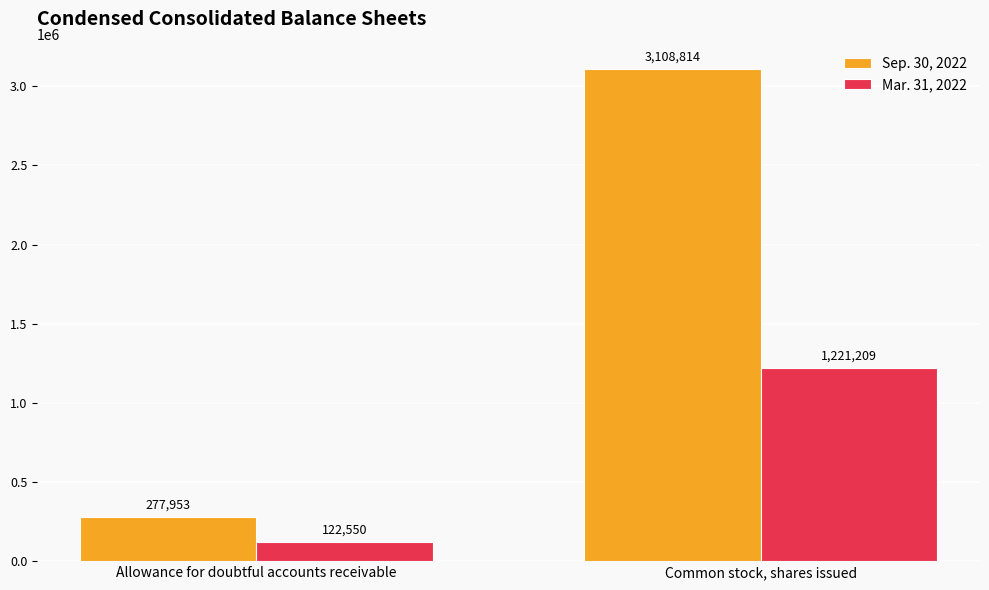

Rank the series at Common stock, shares issued from lowest to highest value.

Mar. 31, 2022, Sep. 30, 2022